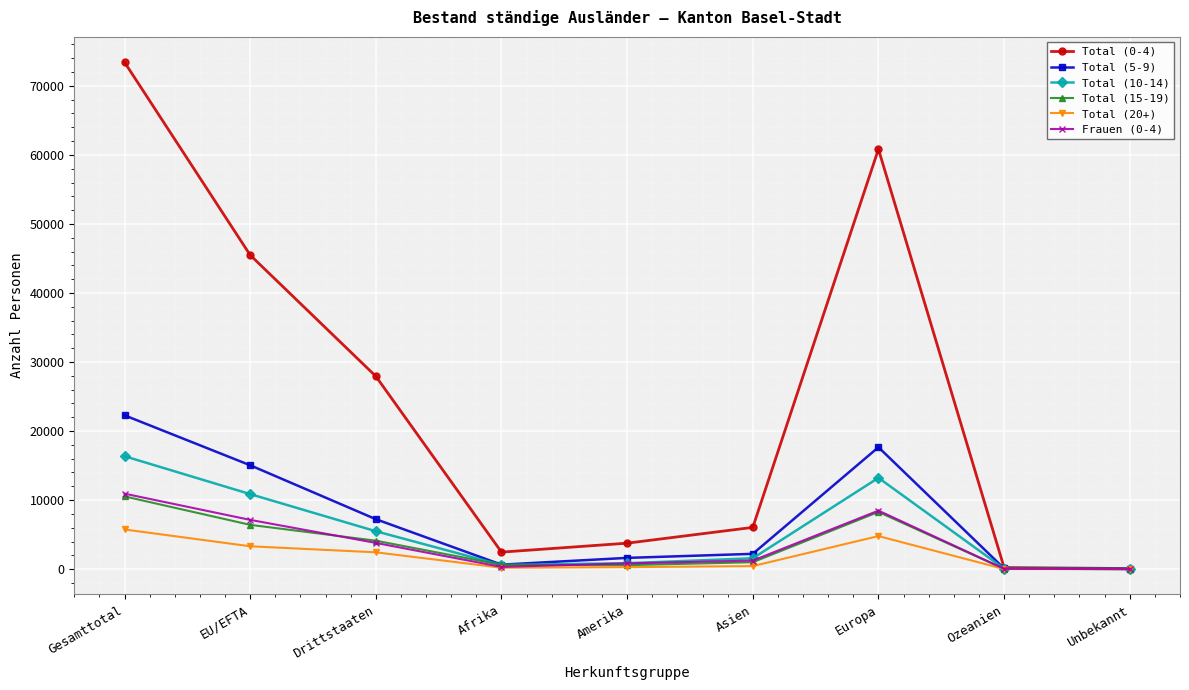

Read the Frauen (0-4) value at EU/EFTA, to the nearest 50.

7150